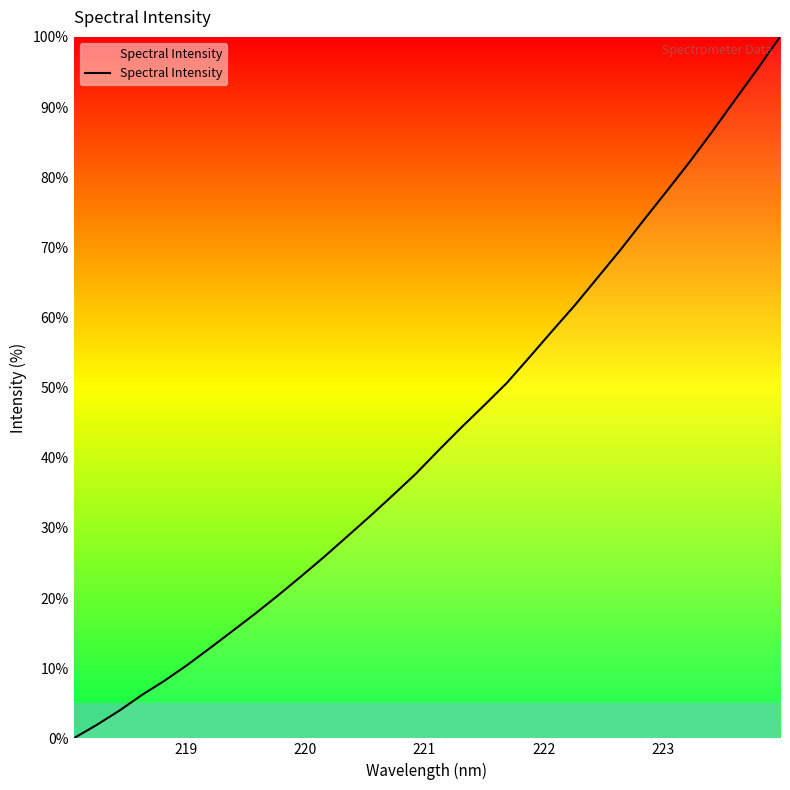

What is the greatest value displayed?

100.0